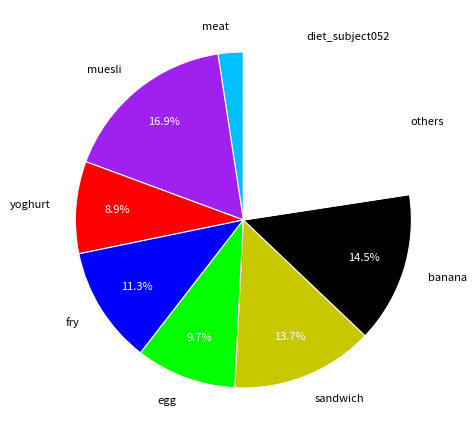

To the nearest percent, what is the average slice percentage?

11%